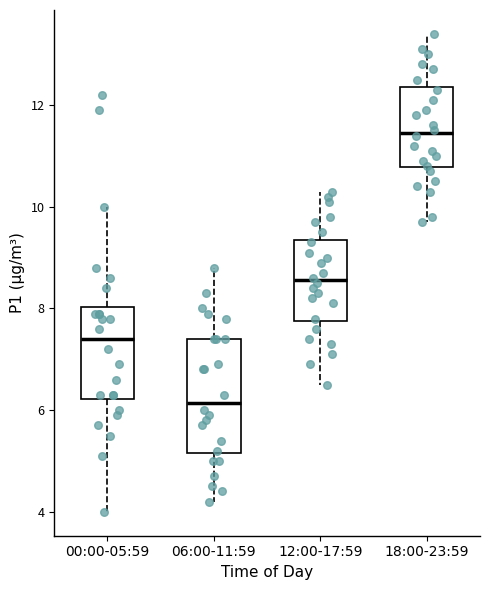

Where does the median line of the box for 06:00-11:59 sit on the y-axis? The values are not printed on the chart, so give them approximately, as read against the axis.

6.2